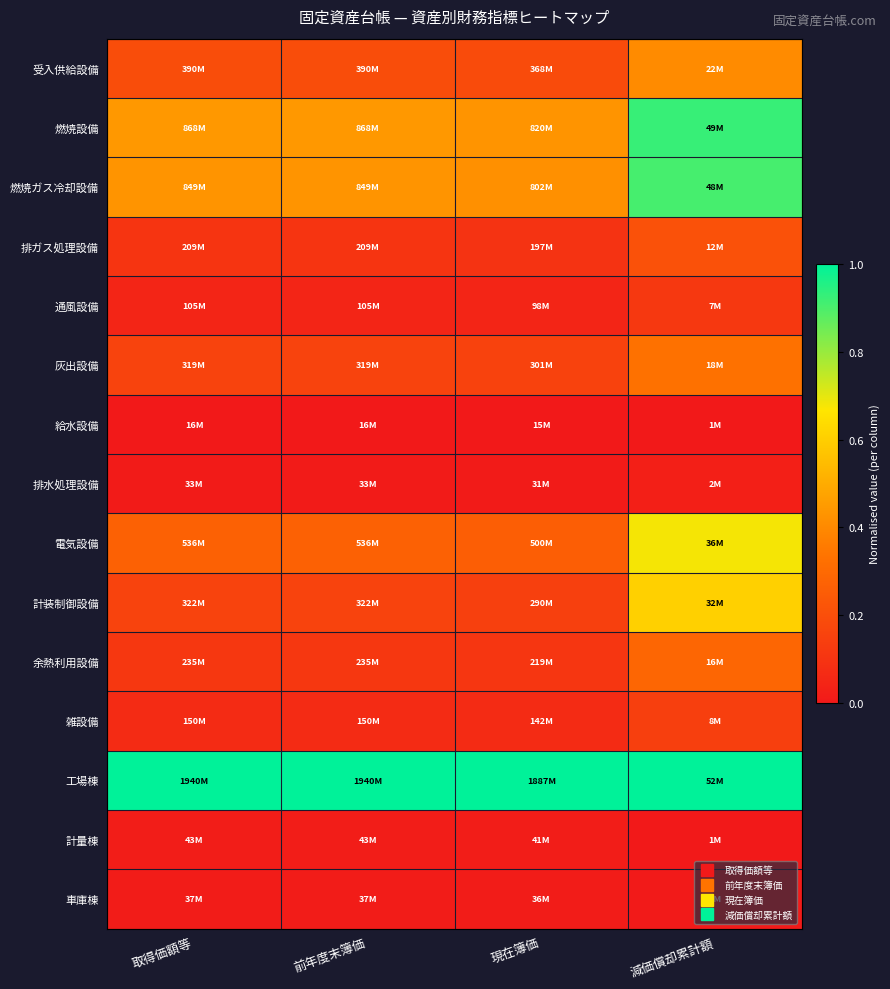

Reading left to right, extract all data points from this chart.

受入供給設備: 取得価額等=0.2	前年度末簿価=0.2	現在簿価=0.2	減価償却累計額=0.4
燃焼設備: 取得価額等=0.4	前年度末簿価=0.4	現在簿価=0.4	減価償却累計額=0.9
燃焼ガス冷却設備: 取得価額等=0.4	前年度末簿価=0.4	現在簿価=0.4	減価償却累計額=0.9
排ガス処理設備: 取得価額等=0.1	前年度末簿価=0.1	現在簿価=0.1	減価償却累計額=0.2
通風設備: 取得価額等=0.0	前年度末簿価=0.0	現在簿価=0.0	減価償却累計額=0.1
灰出設備: 取得価額等=0.2	前年度末簿価=0.2	現在簿価=0.2	減価償却累計額=0.3
給水設備: 取得価額等=0.0	前年度末簿価=0.0	現在簿価=0.0	減価償却累計額=0.0
排水処理設備: 取得価額等=0.0	前年度末簿価=0.0	現在簿価=0.0	減価償却累計額=0.0
電気設備: 取得価額等=0.3	前年度末簿価=0.3	現在簿価=0.3	減価償却累計額=0.7
計装制御設備: 取得価額等=0.2	前年度末簿価=0.2	現在簿価=0.1	減価償却累計額=0.6
余熱利用設備: 取得価額等=0.1	前年度末簿価=0.1	現在簿価=0.1	減価償却累計額=0.3
雑設備: 取得価額等=0.1	前年度末簿価=0.1	現在簿価=0.1	減価償却累計額=0.1
工場棟: 取得価額等=1.0	前年度末簿価=1.0	現在簿価=1.0	減価償却累計額=1.0
計量棟: 取得価額等=0.0	前年度末簿価=0.0	現在簿価=0.0	減価償却累計額=0.0
車庫棟: 取得価額等=0.0	前年度末簿価=0.0	現在簿価=0.0	減価償却累計額=0.0